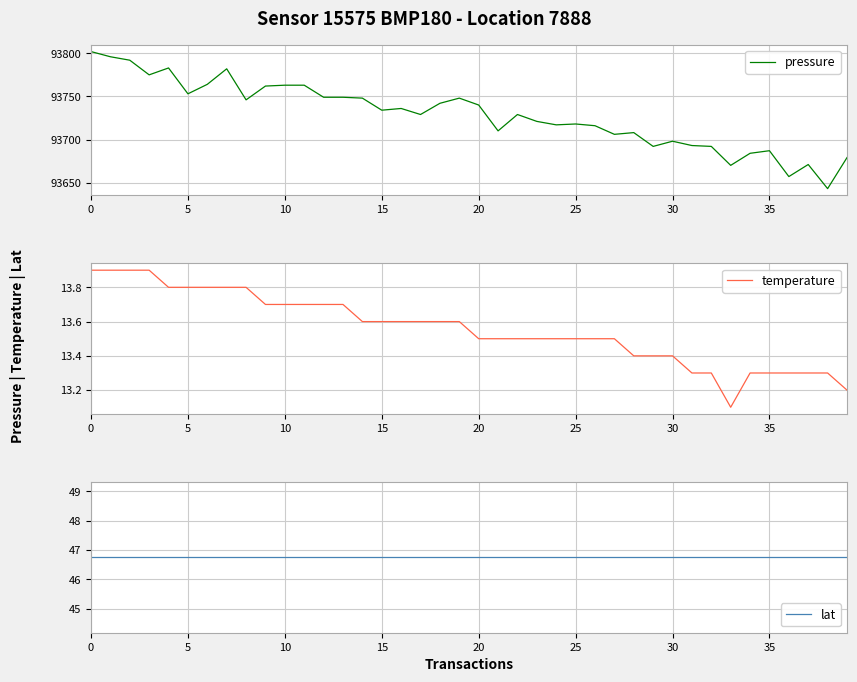

What is the label of the 23rd point from the right?

17